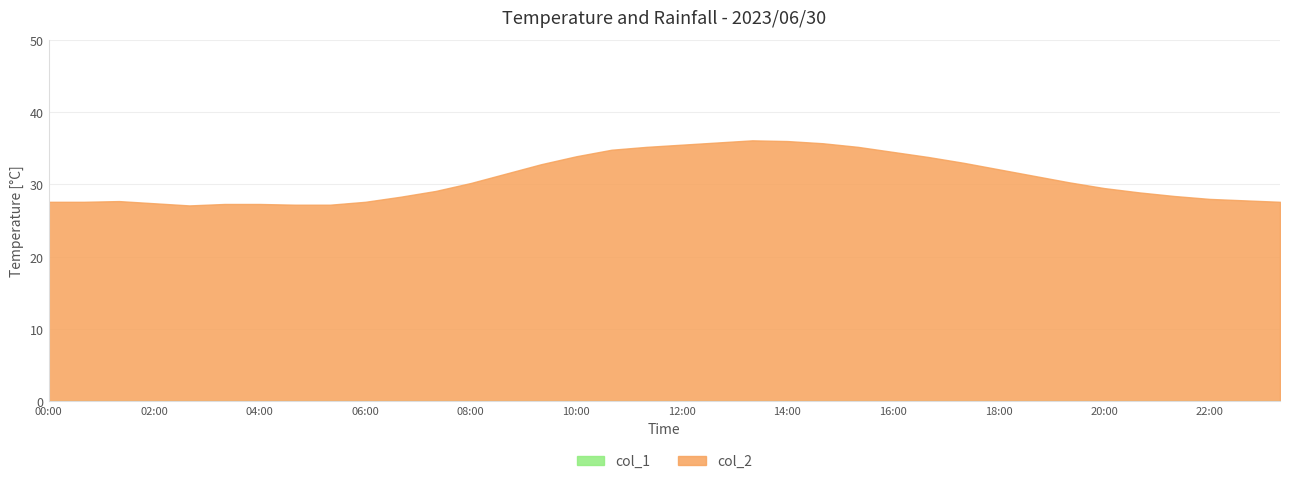

Reading right to left, extract all data points from this chart.

col_2: 23:20=27.6	22:40=27.8	22:00=28.0	21:20=28.4	20:40=28.9	20:00=29.5	19:20=30.3	18:40=31.2	18:00=32.1	17:20=33.0	16:40=33.8	16:00=34.5	15:20=35.2	14:40=35.7	14:00=36.0	13:20=36.1	12:40=35.8	12:00=35.5	11:20=35.2	10:40=34.8	10:00=33.9	09:20=32.8	08:40=31.5	08:00=30.2	07:20=29.1	06:40=28.3	06:00=27.6	05:20=27.2	04:40=27.2	04:00=27.3	03:20=27.3	02:40=27.1	02:00=27.4	01:20=27.7	00:40=27.6	00:00=27.6
col_1: 23:20=0.0	22:40=0.0	22:00=0.0	21:20=0.0	20:40=0.0	20:00=0.0	19:20=0.0	18:40=0.0	18:00=0.0	17:20=0.0	16:40=0.0	16:00=0.0	15:20=0.0	14:40=0.0	14:00=0.0	13:20=0.0	12:40=0.0	12:00=0.0	11:20=0.0	10:40=0.0	10:00=0.0	09:20=0.0	08:40=0.0	08:00=0.0	07:20=0.0	06:40=0.0	06:00=0.0	05:20=0.0	04:40=0.0	04:00=0.0	03:20=0.0	02:40=0.0	02:00=0.0	01:20=0.0	00:40=0.0	00:00=0.0